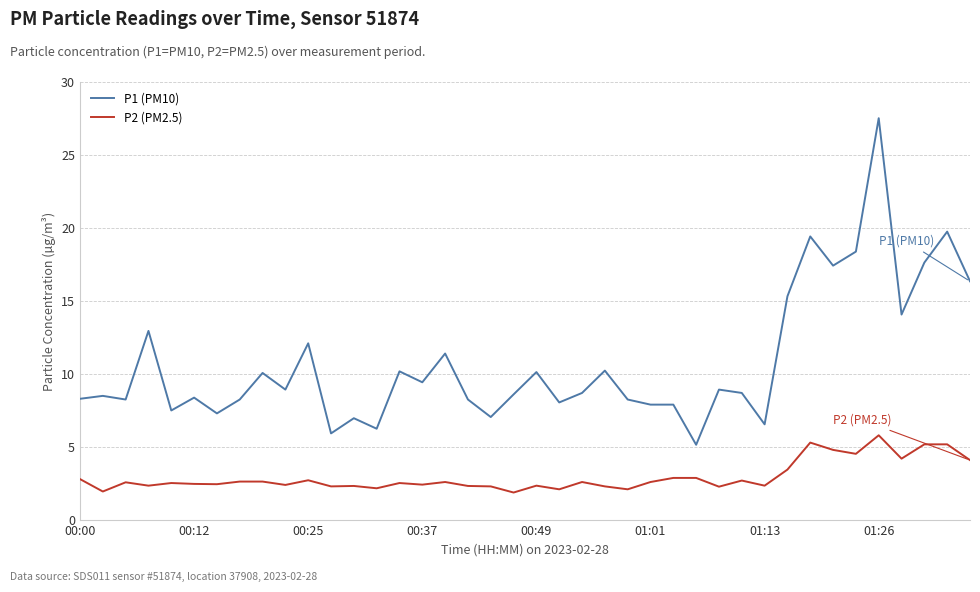

List the series in order of their peak value, highest first.

P1 (PM10), P2 (PM2.5)